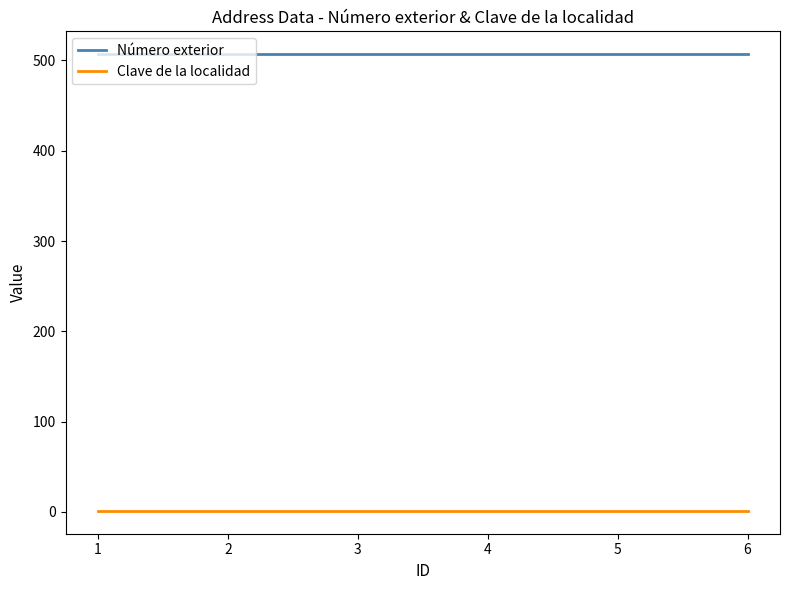

What is the maximum value shown in the chart?

507